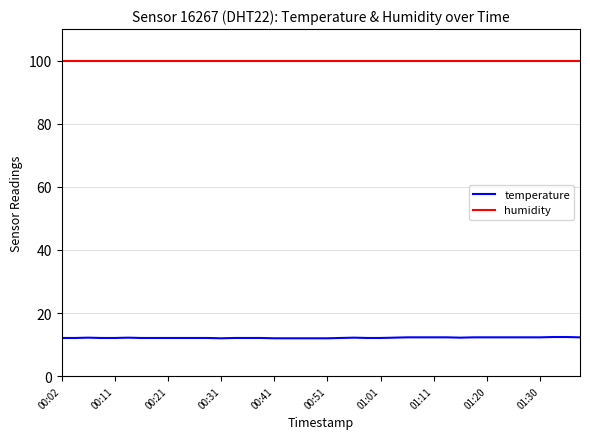

Which series has the largest total across all categories?

humidity